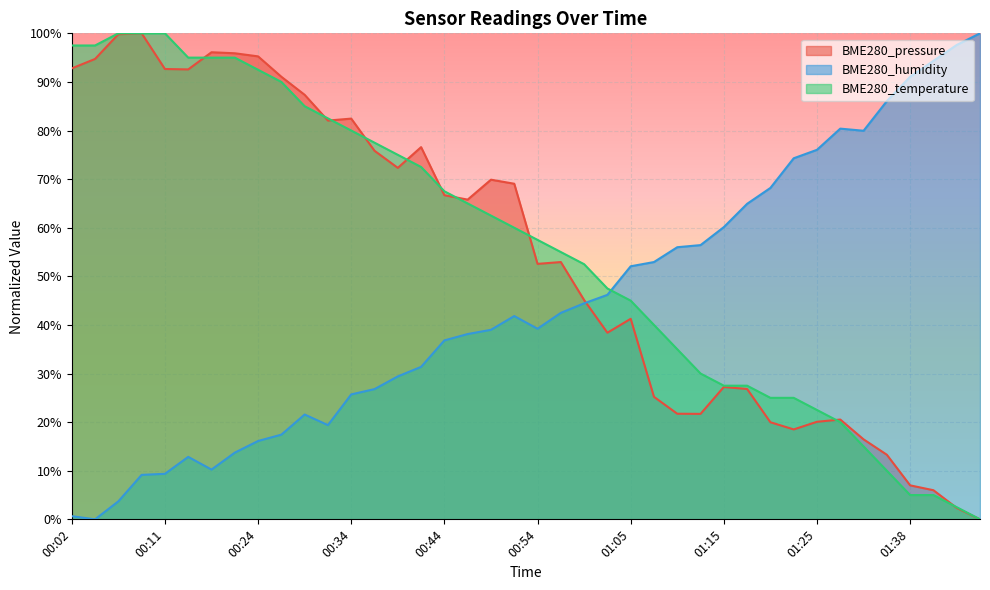

The BME280_pressure series shows 75.8 at 00:36. True or false?

True